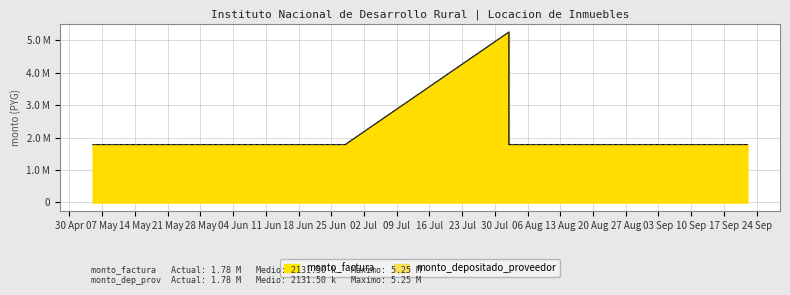

In monto_depositado_proveedor, how many points are higher than both neighbors (excluding endpoints)?

1